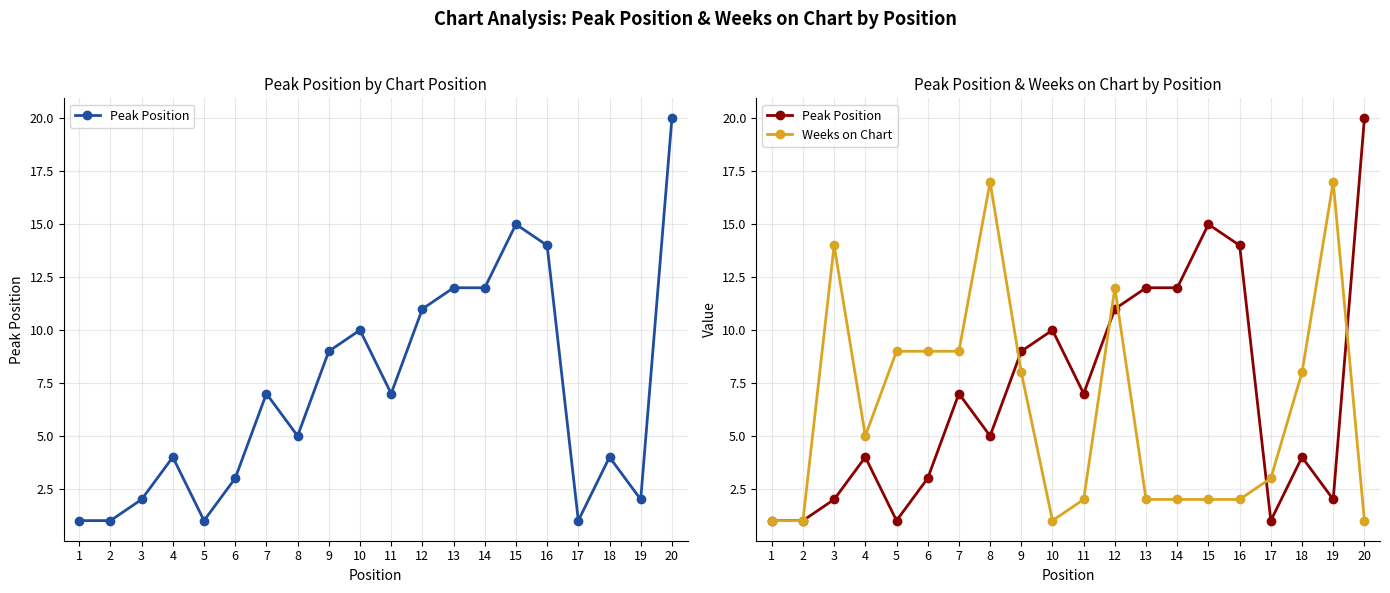

Which series has the largest total across all categories?

Peak Position